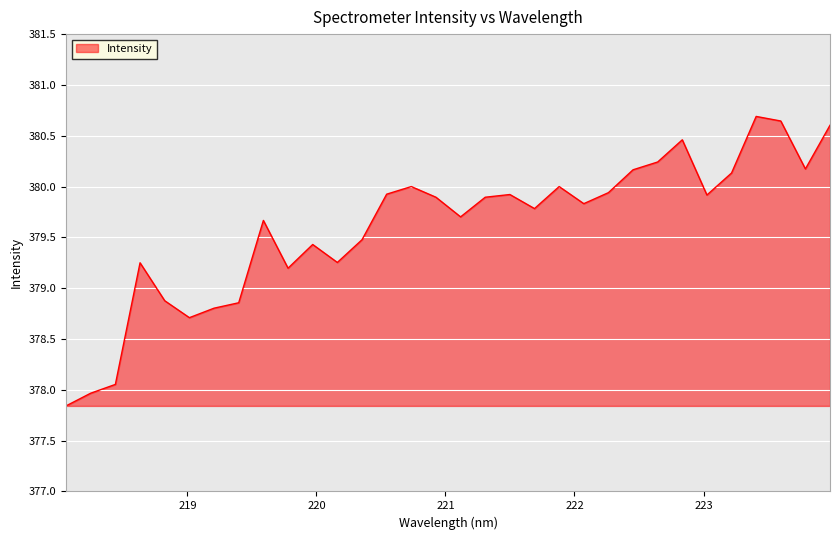

True or false: there are more than 2 points higher than both neighbors.

True